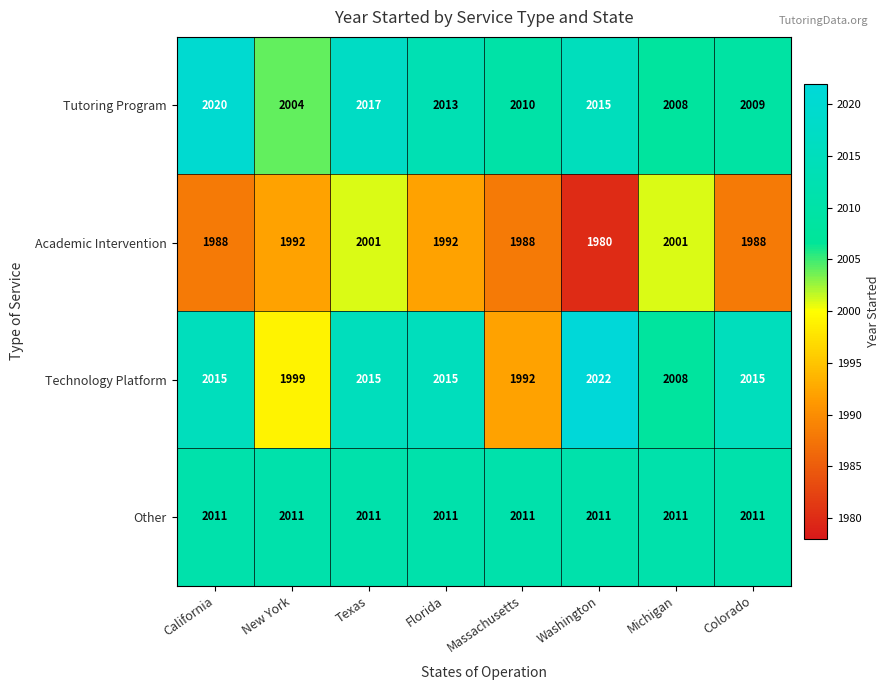

What is the sum of all Academic Intervention values?

15930